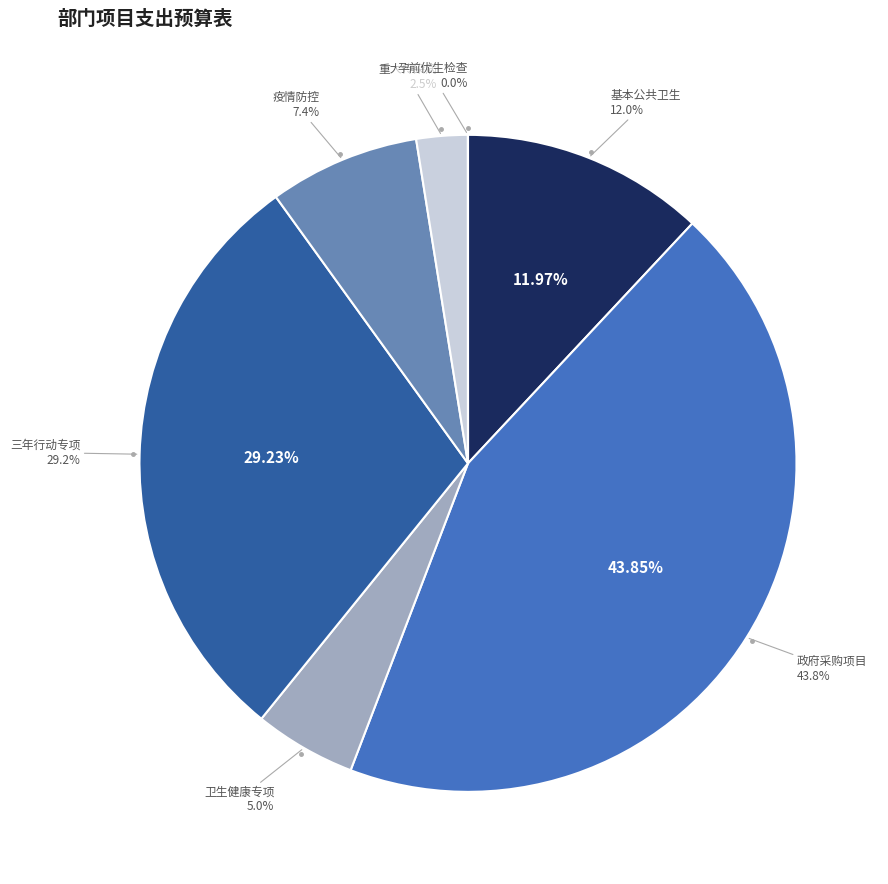

True or false: 基本公共卫生服务项目补助资金 accounts for 12% of the total.

True